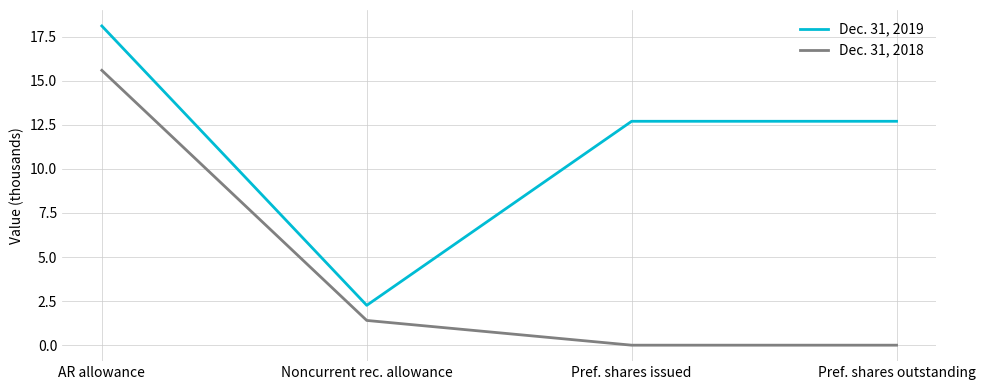

What is the difference between the highest and lowest values at Pref. shares outstanding?

12.7